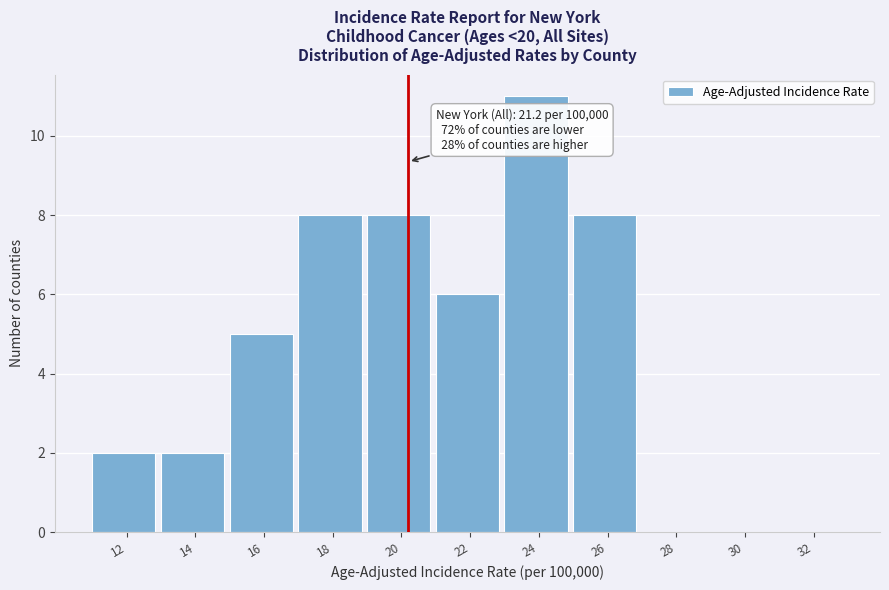

Reading left to right, list all the values displayed in this chart.

12=2	14=2	16=5	18=8	20=8	22=6	24=11	26=8	28=0	30=0	32=0